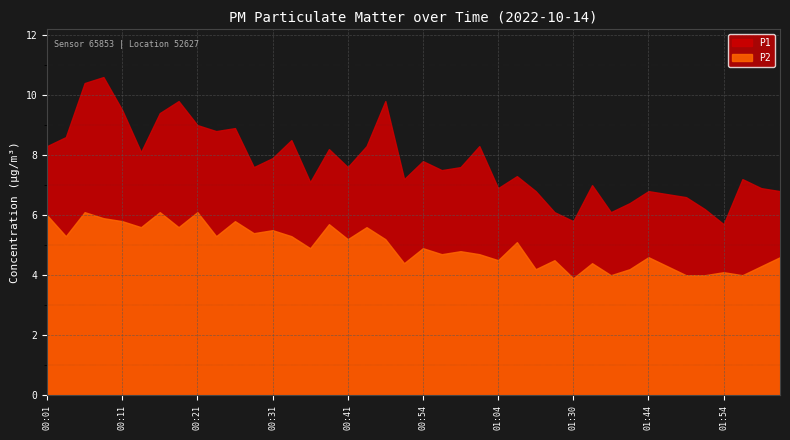

What is the spread (max minus min) of values at 00:46?

4.6